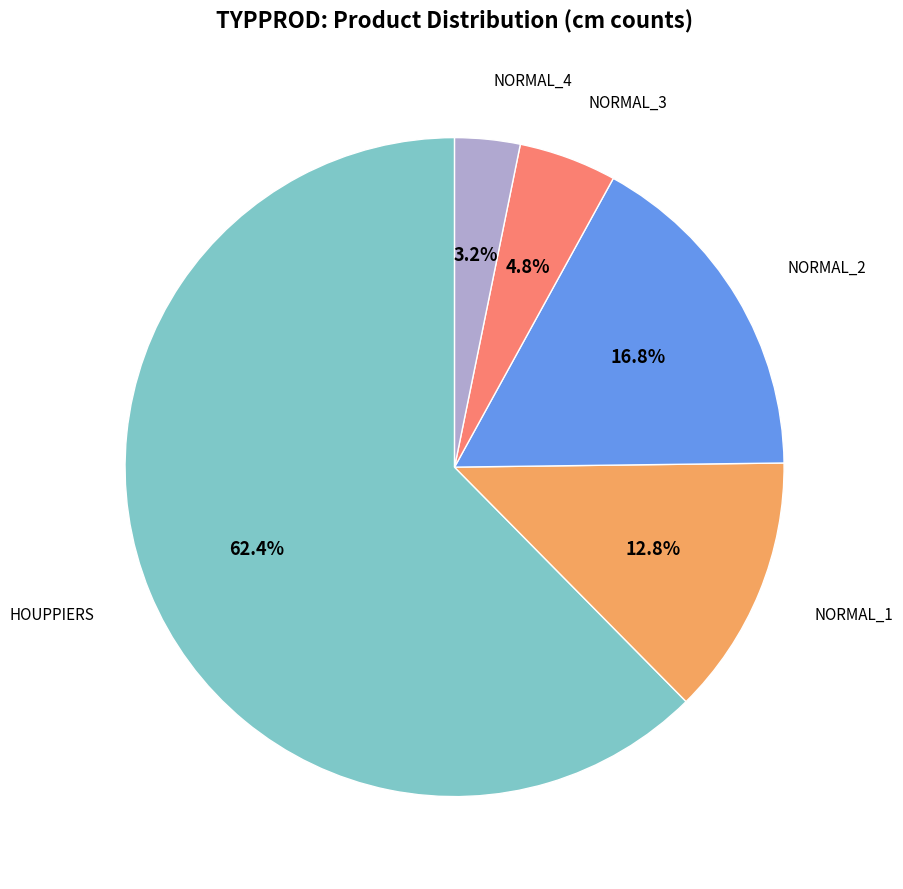

What percentage is NOT represented by NORMAL_1?

87.2%